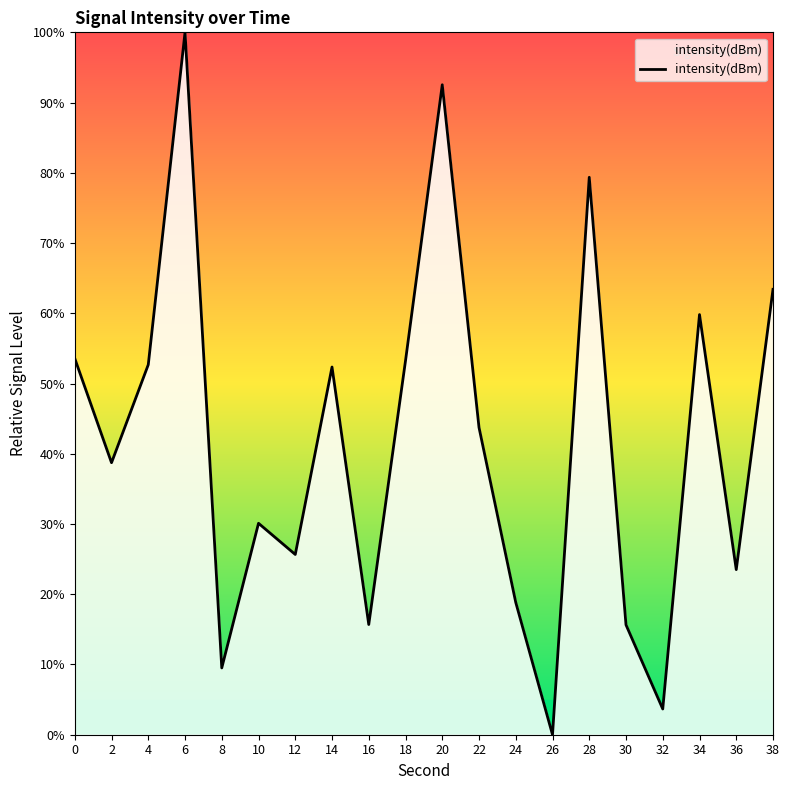

What is the average value?

41.6